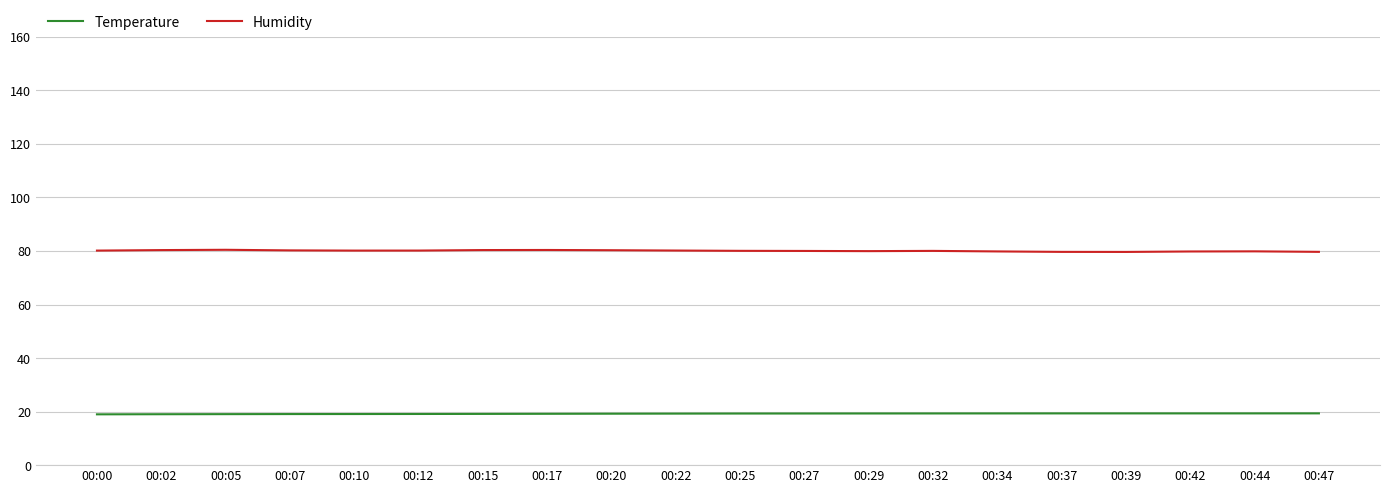

Rank the series at 00:44 from highest to lowest value.

Humidity, Temperature